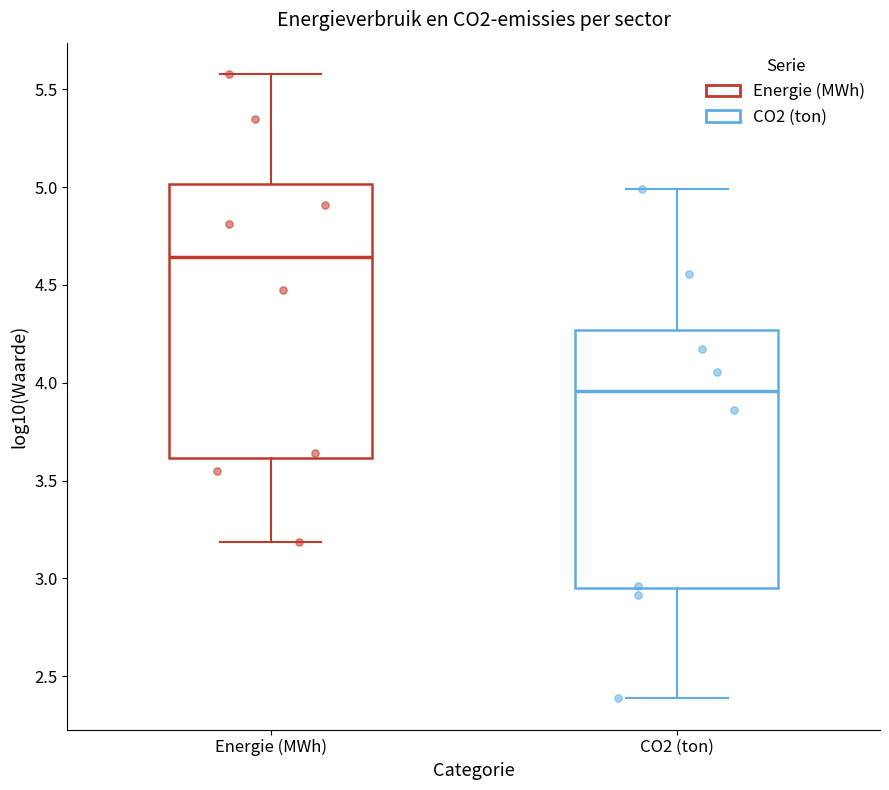

Which box's median line is the highest?

Energie (MWh)